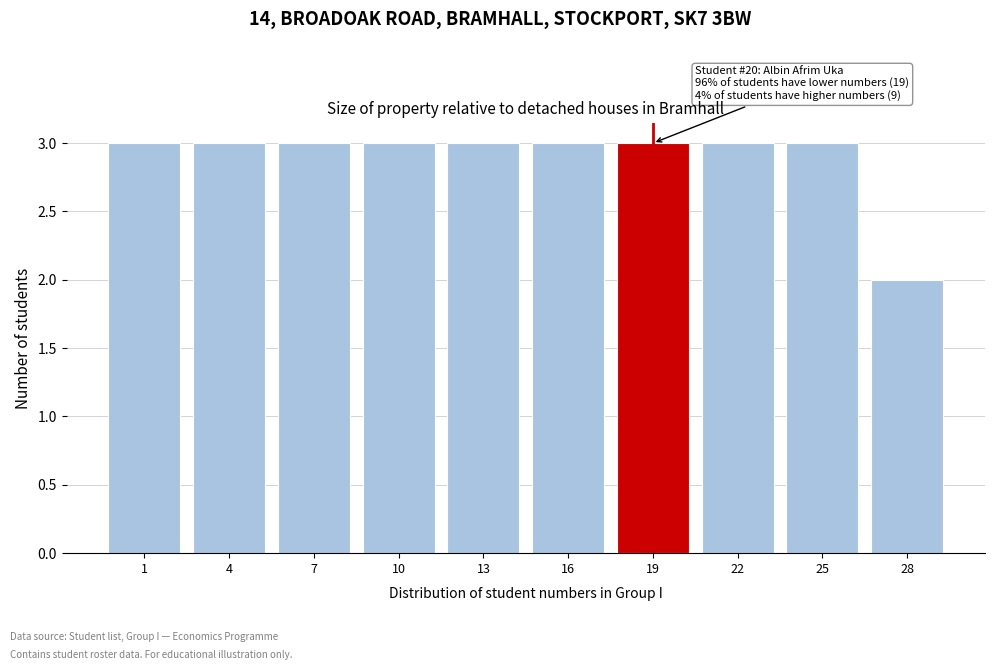

Reading left to right, what are all the values shown in this chart?

1=3	4=3	7=3	10=3	13=3	16=3	19=3	22=3	25=3	28=2